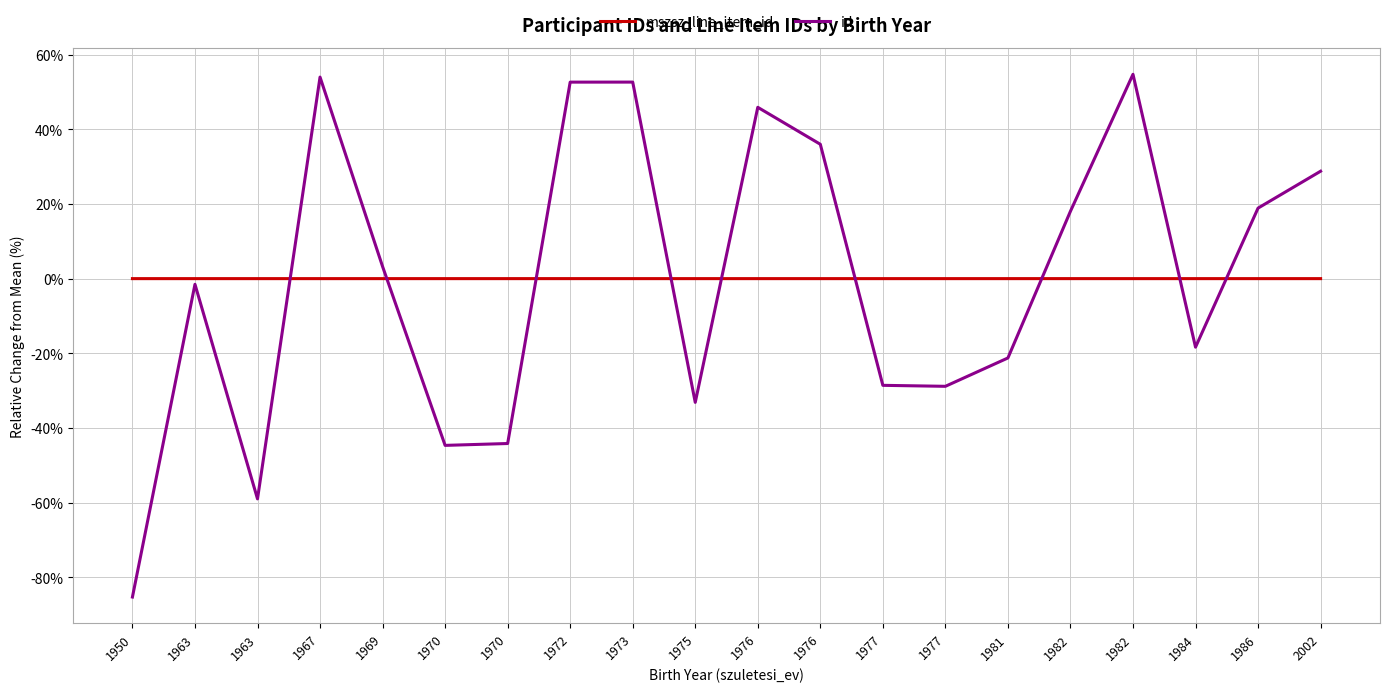

At 1975, list the series in order from smallest to largest.

id, mszsz_line_item_id